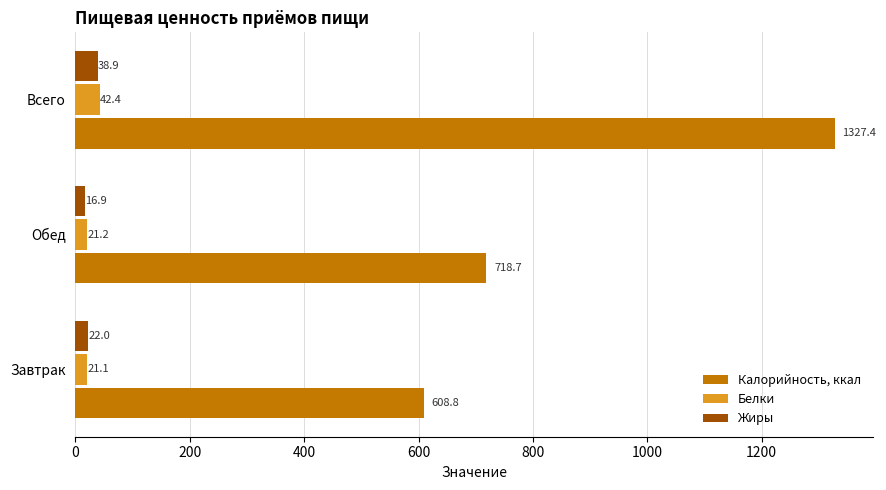

At which category does the chart reach its minimum across all series?

Обед